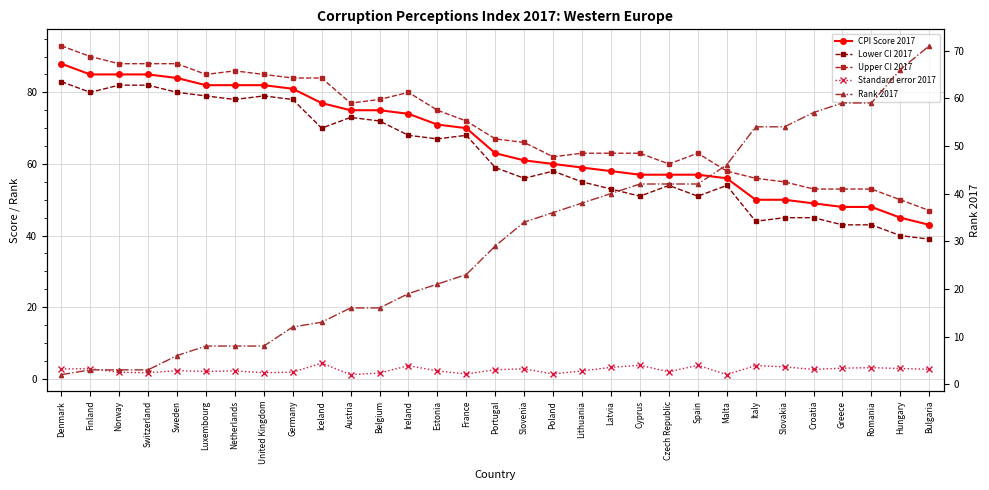

List the labels in order of Upper CI 2017 value, smallest first.

Bulgaria, Hungary, Croatia, Greece, Romania, Slovakia, Italy, Malta, Czech Republic, Poland, Lithuania, Latvia, Cyprus, Spain, Slovenia, Portugal, France, Estonia, Austria, Belgium, Ireland, Germany, Iceland, Luxembourg, United Kingdom, Netherlands, Norway, Switzerland, Sweden, Finland, Denmark